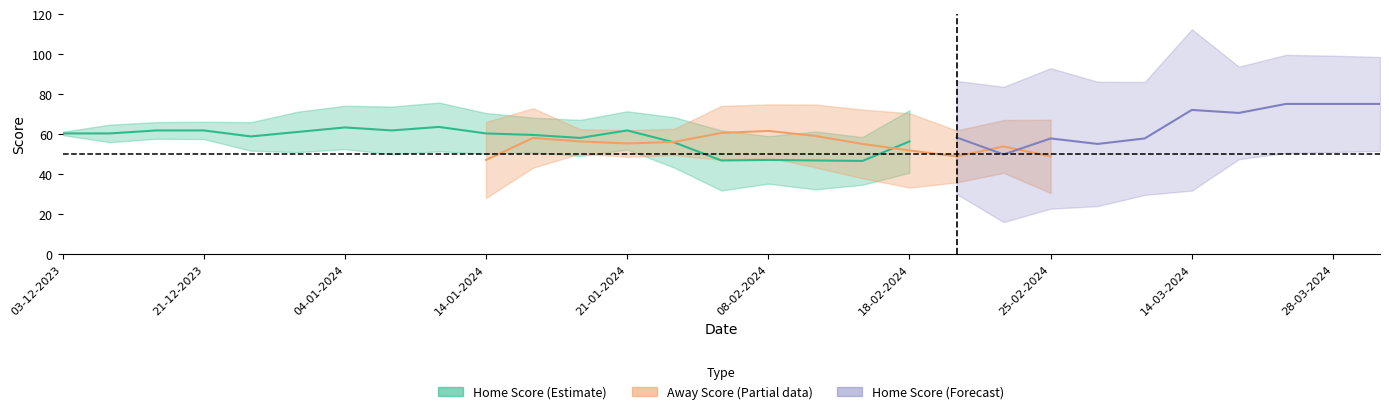

Does the chart have visible grid lines?

No